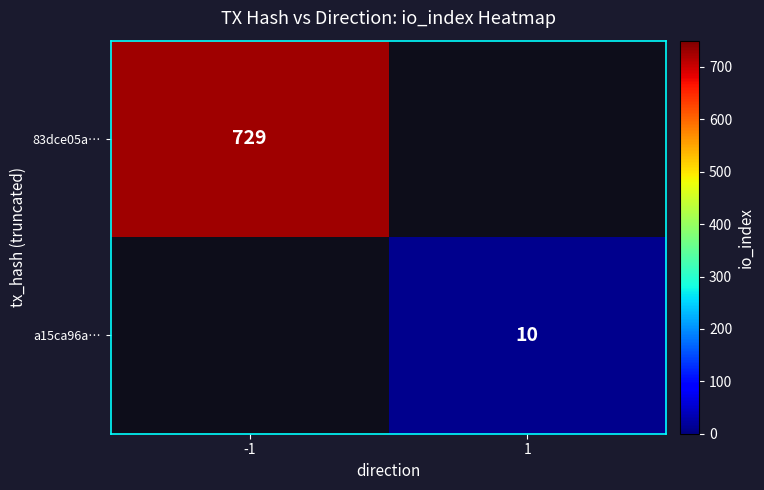

Is it true that a15ca96a… equals 10 at 1?

True